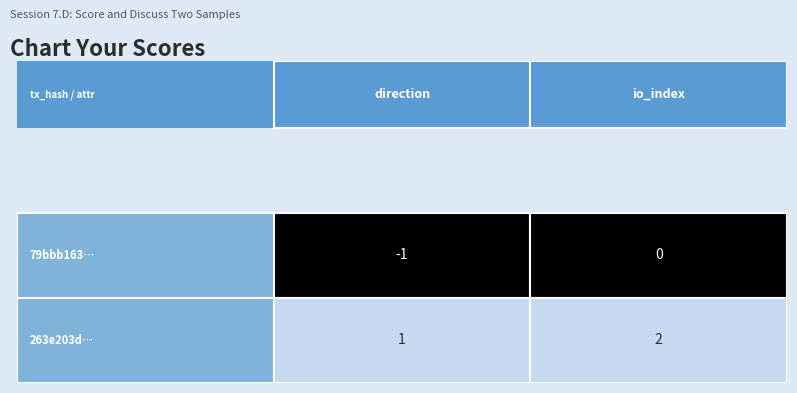

True or false: 79bbb1636b86f15df84b4d30e25c90d1462f1ad has a value of 0 at 1.

True